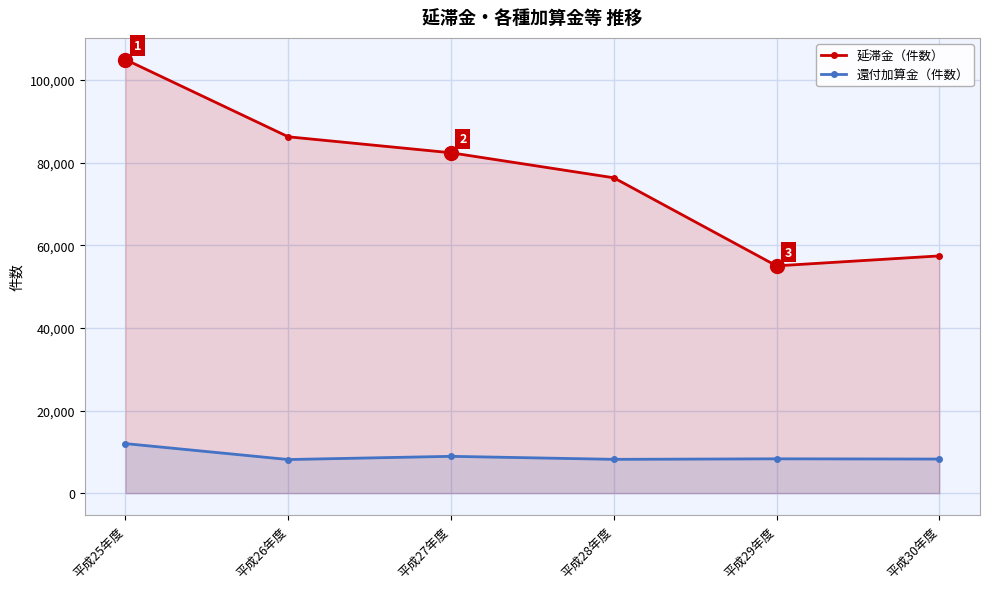

True or false: 延滞金（件数） and 還付加算金（件数） cross at least once.

False